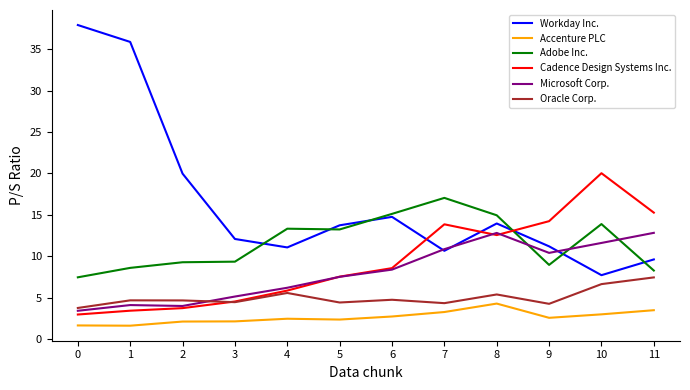

What is the difference between the highest and lowest values at 11?

11.8